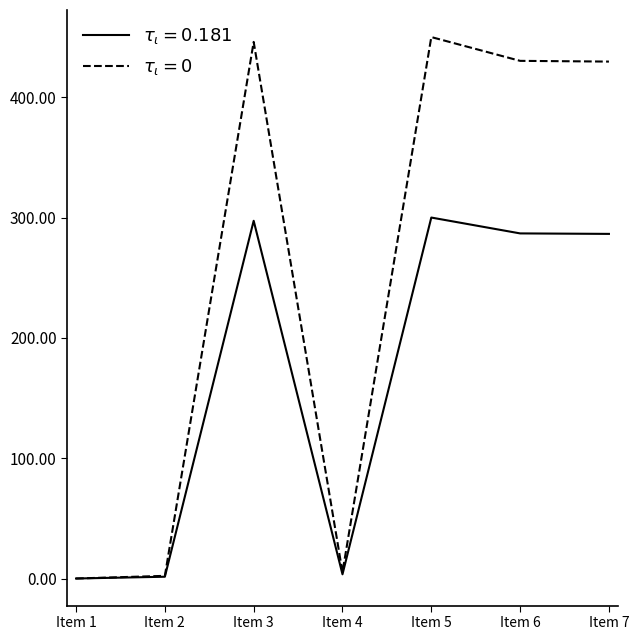

Rank the series by their maximum value, from highest to lowest.

$\tau_\iota = 0$, $\tau_\iota = 0.181$